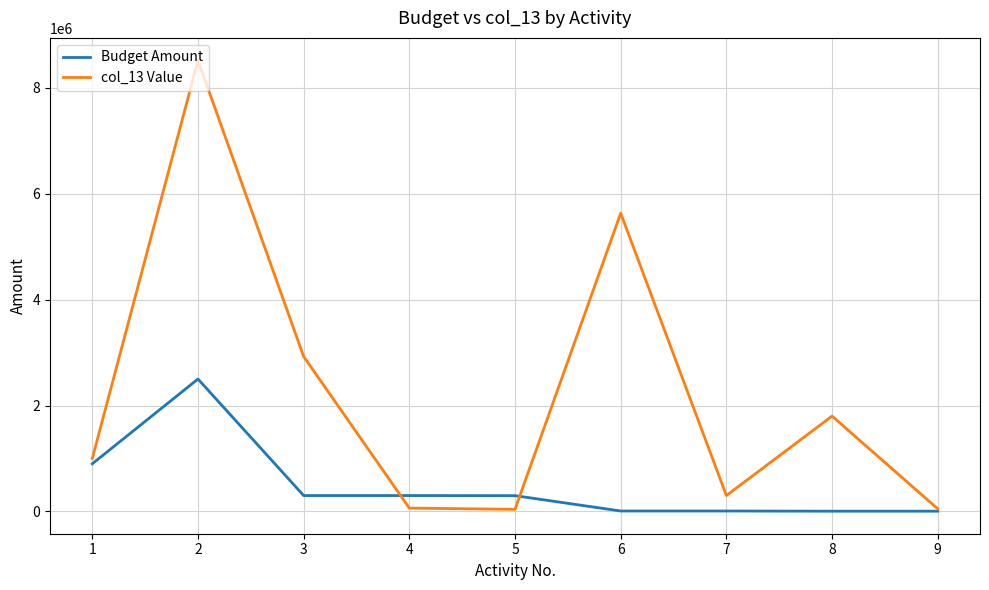

What is the lowest value of the col_13 Value series?

40000